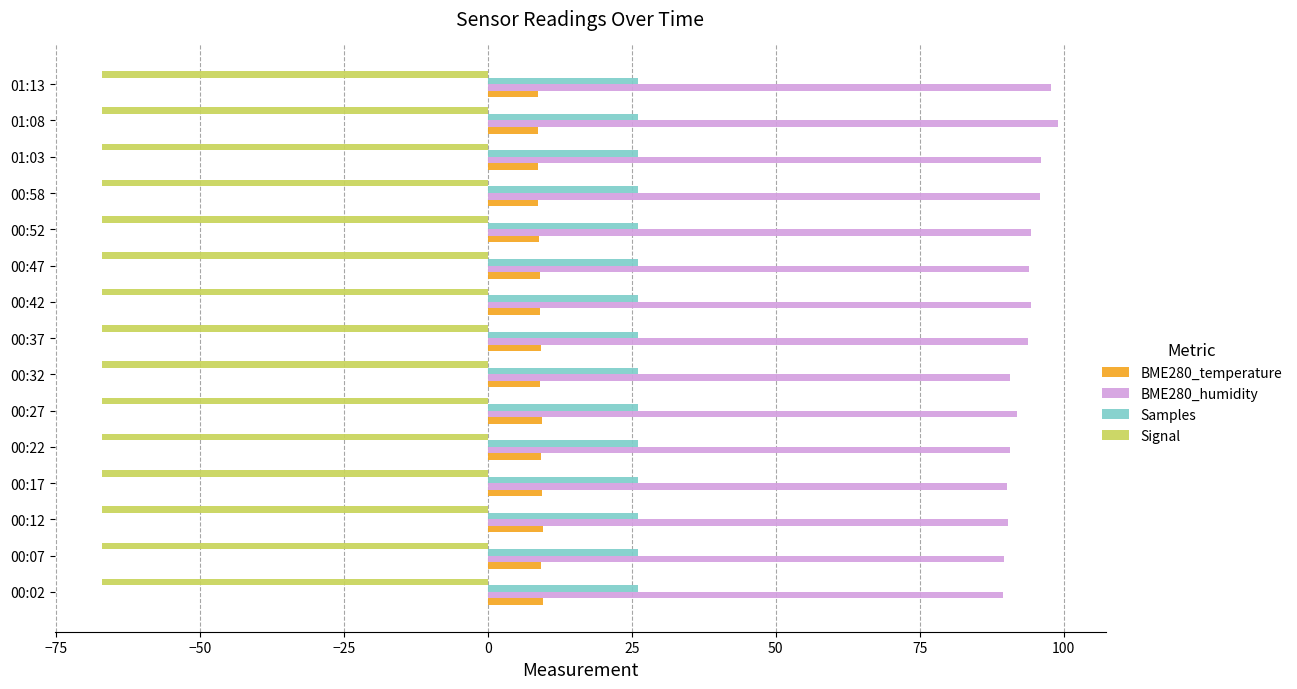

The BME280_humidity series shows 55.4 at 00:37. True or false?

False